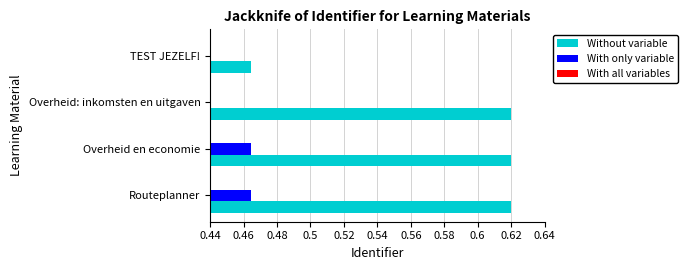

Which series has the widest spread of values?

Without variable